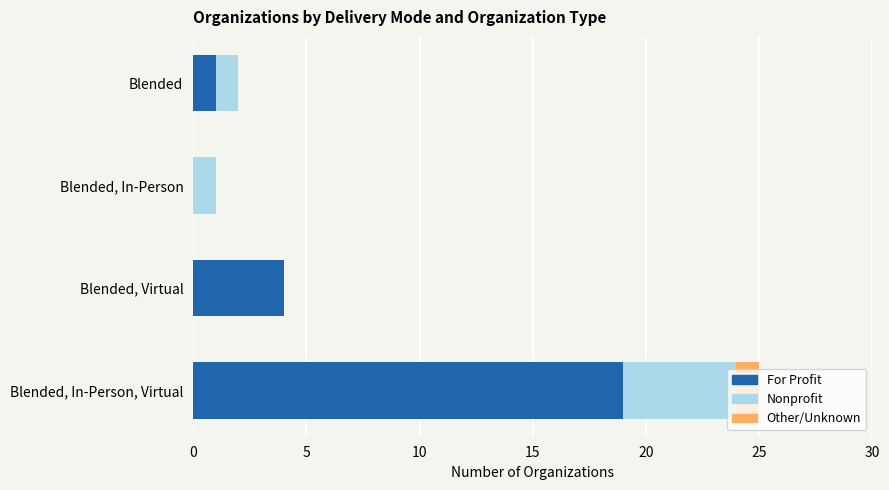

What is the total value across all series at Blended, Virtual?

4